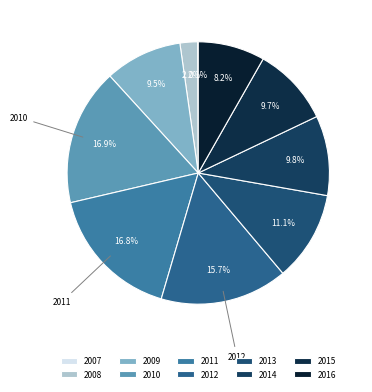

To the nearest percent, what percentage of the pie is 2013?

11%